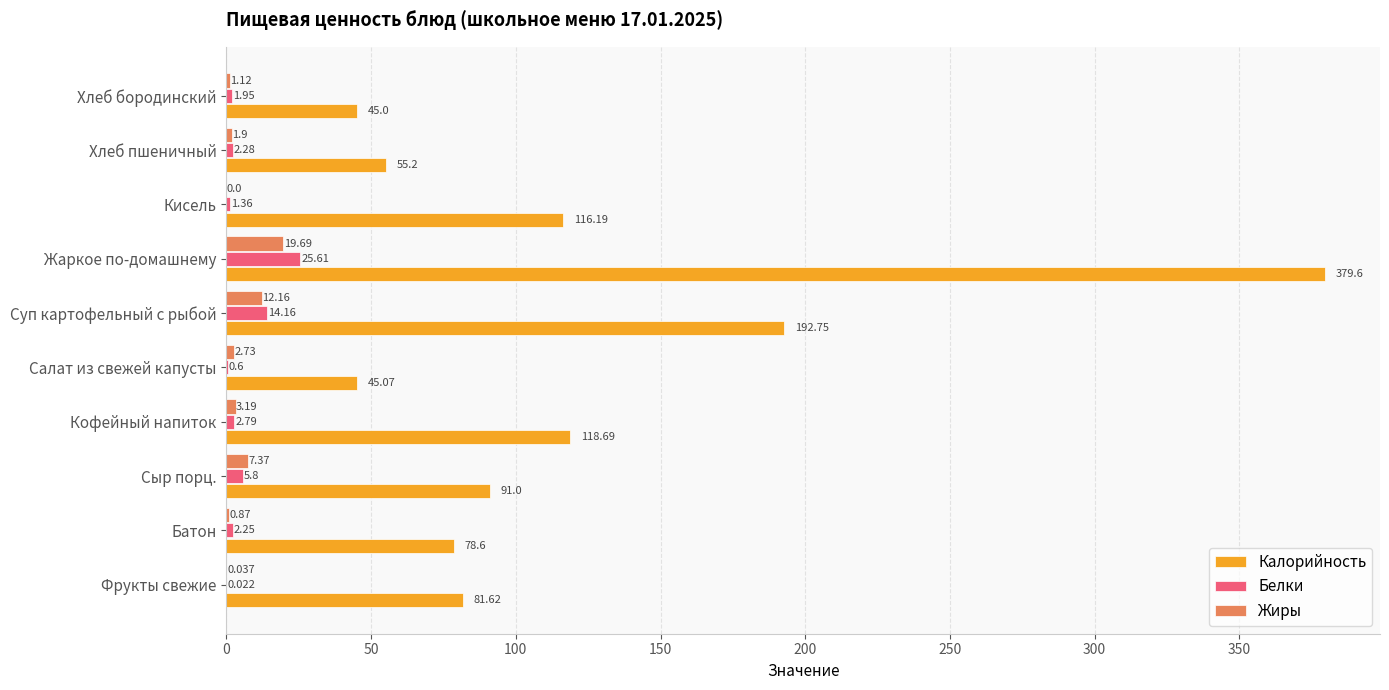

Which series has the largest range (max minus min)?

Калорийность